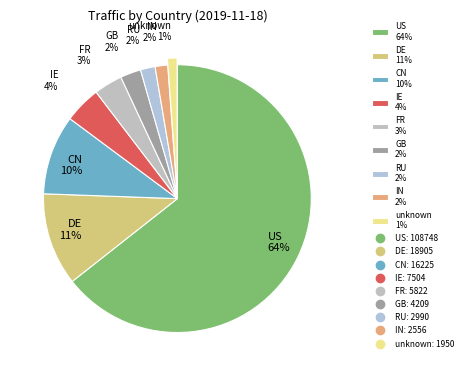

Which category has the biggest portion of the pie?

US